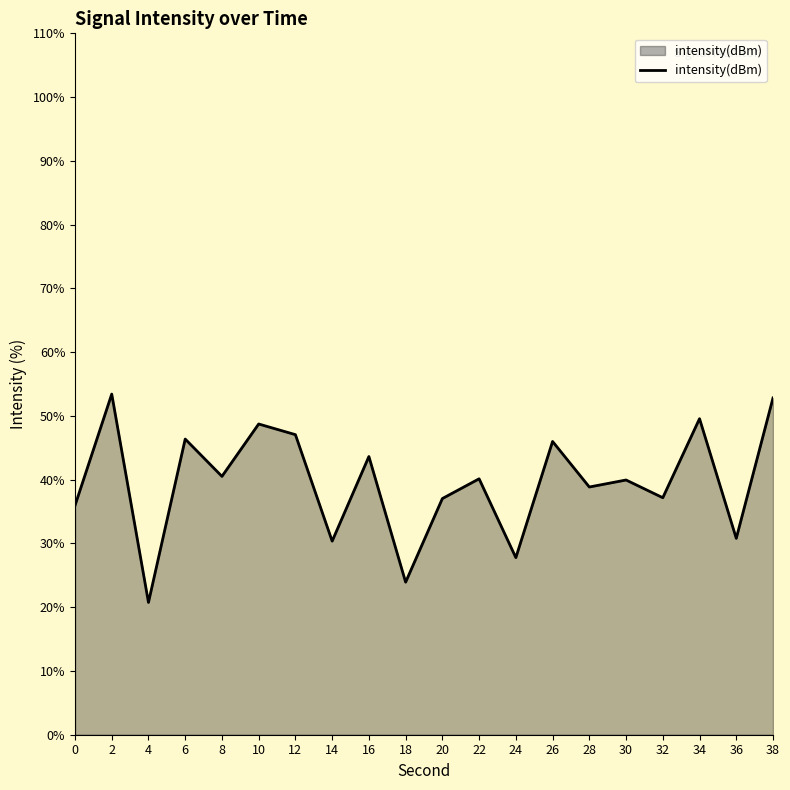

What is the maximum value shown in the chart?

53.4